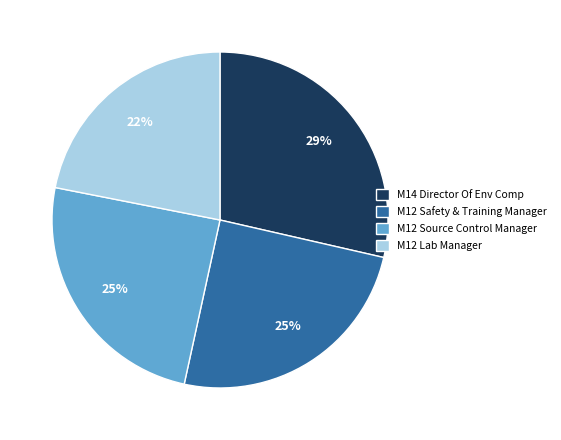

To the nearest percent, what is the average slice percentage?

25%